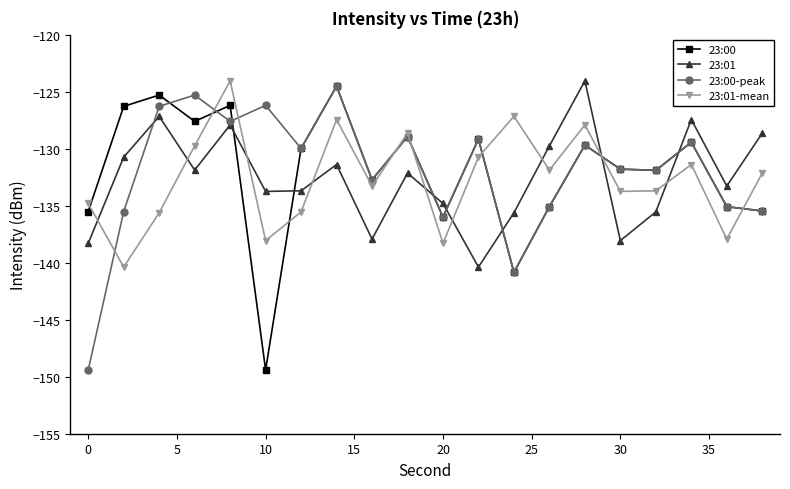

Does the chart display data point markers on the line(s)?

Yes